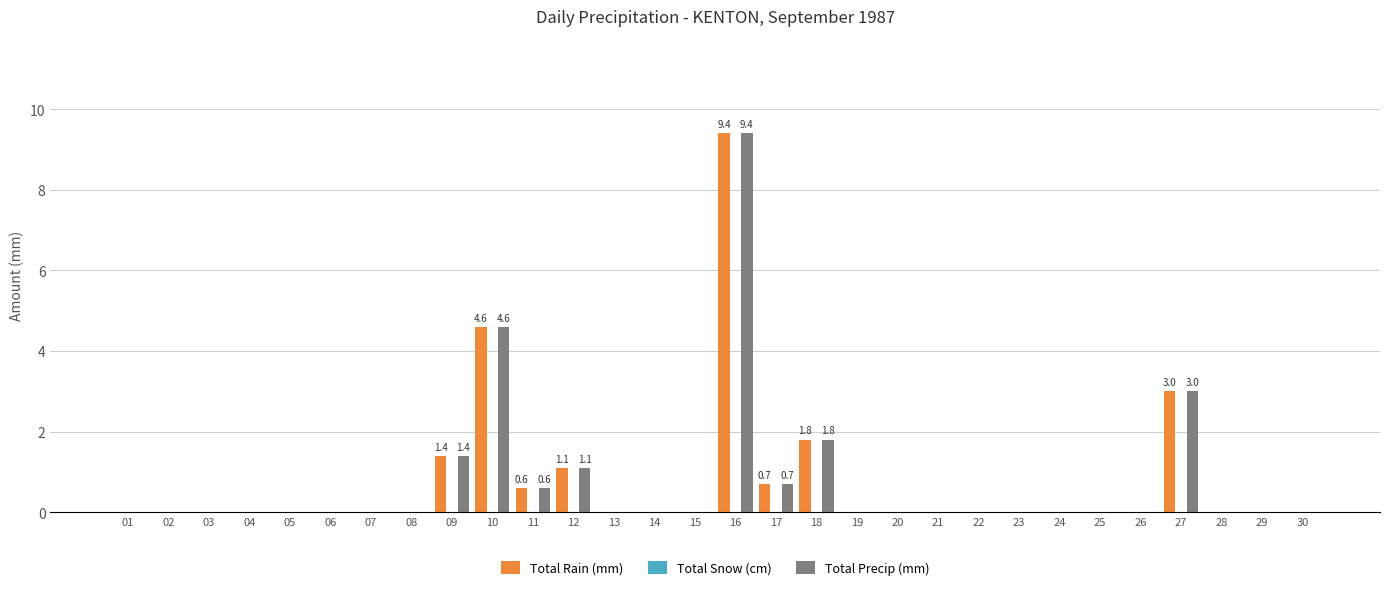

Count the number of data series in this chart.

2